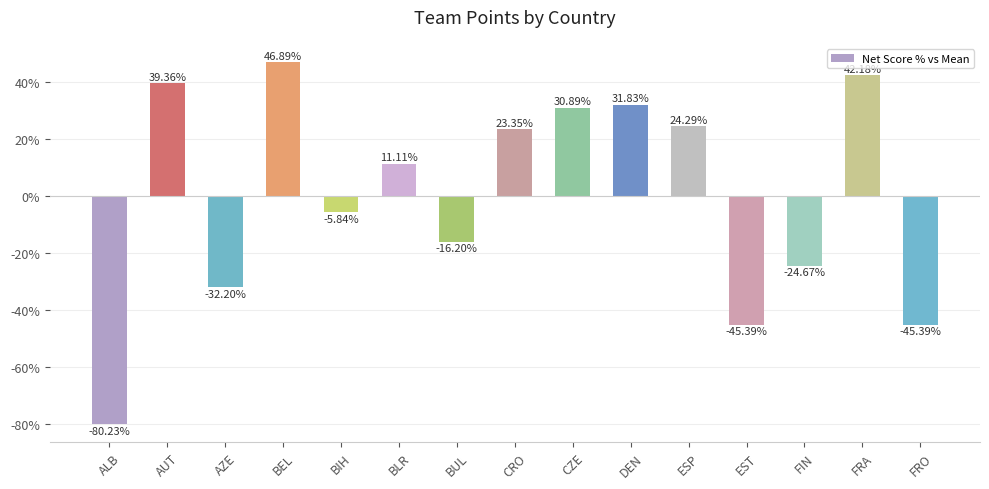

How many values exceed 11?

8